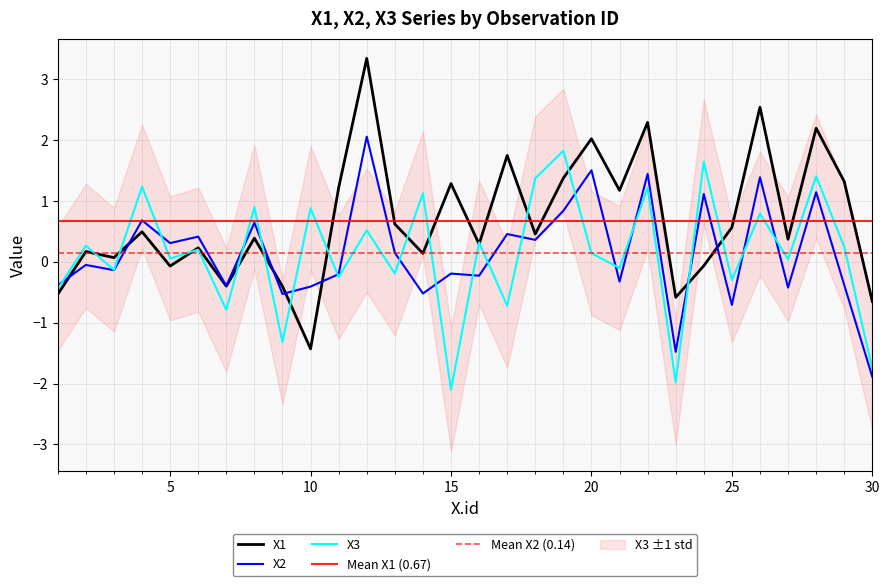

How many times do X2 and X3 cross each other?

17